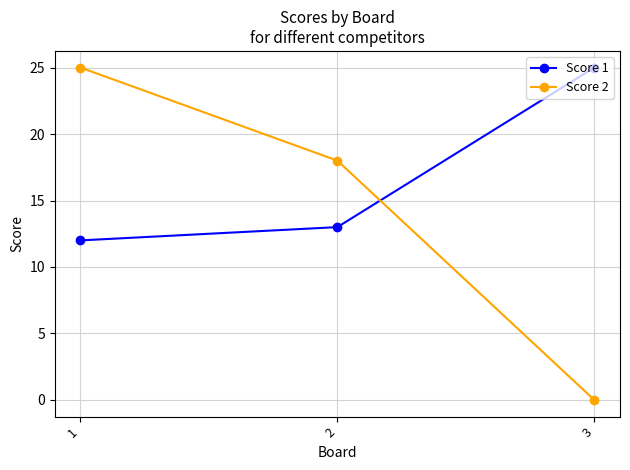

How many values in Score 2 are above zero?

2